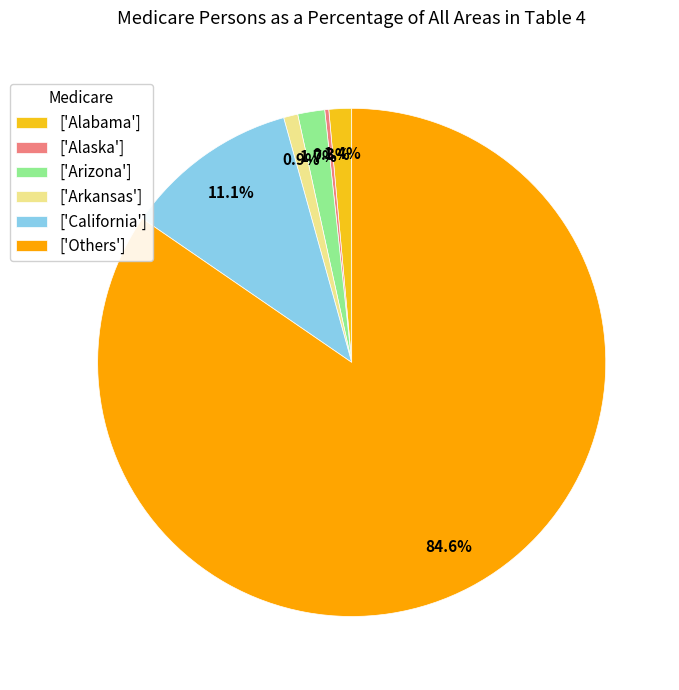

Combined, what portion of the pie is ['California'] and ['Arizona']?

12.8%